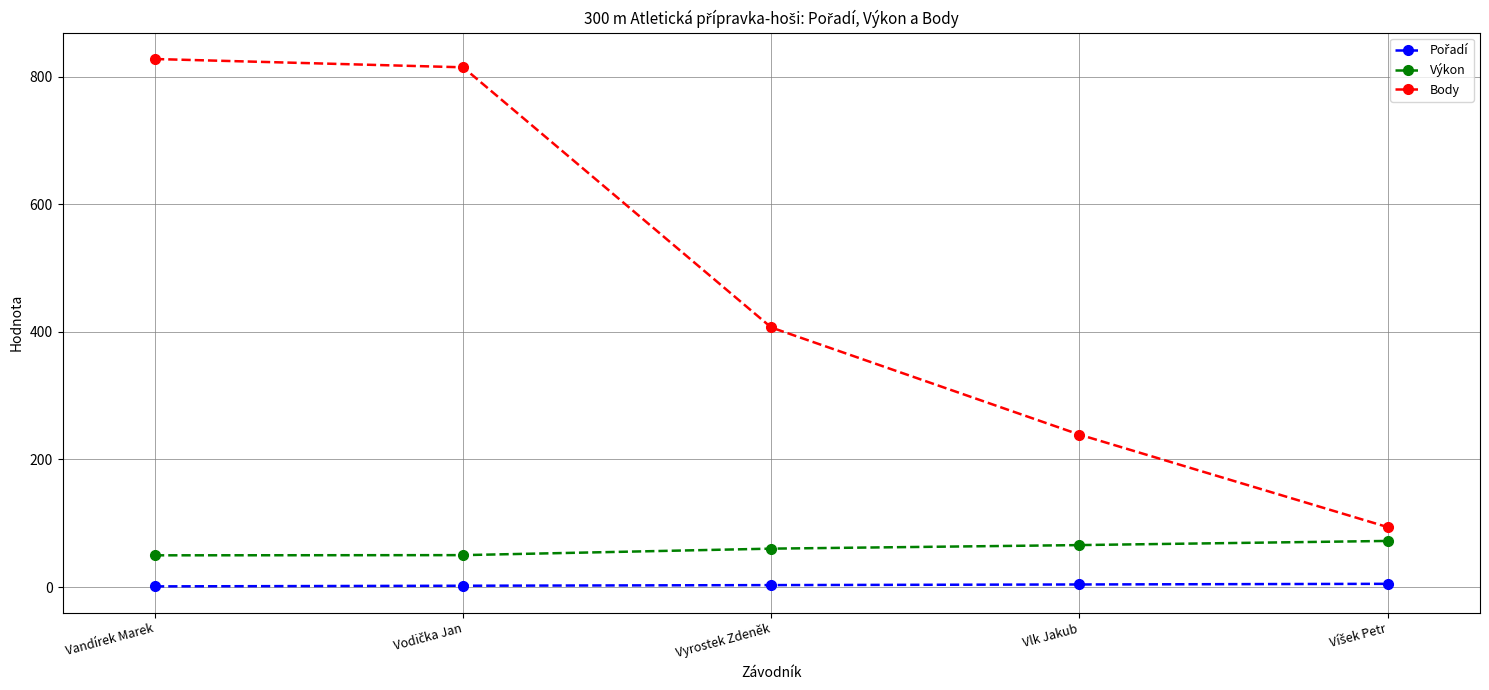

What is the difference between the maximum and minimum values in the Výkon series?

22.6